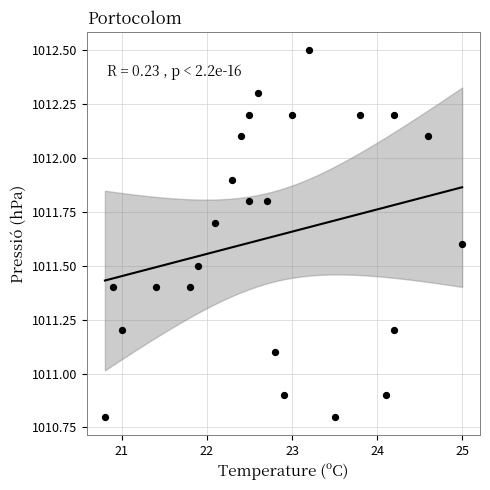

What is the range of X values (max minus min)?

4.2